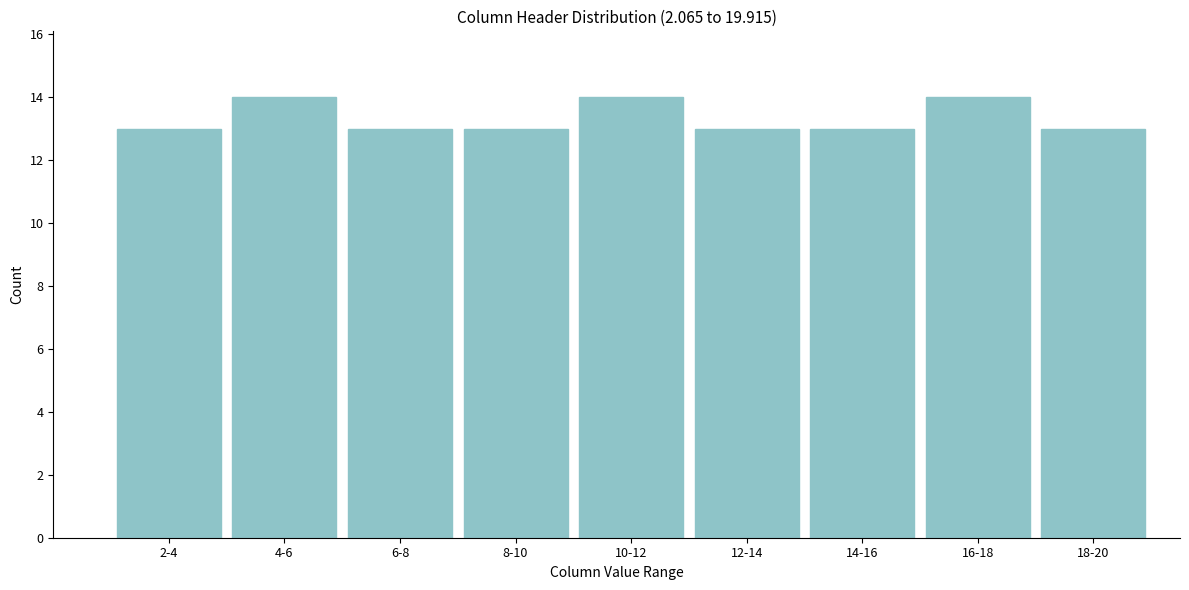

Reading right to left, what are all the values shown in this chart?

13	14	13	13	14	13	13	14	13